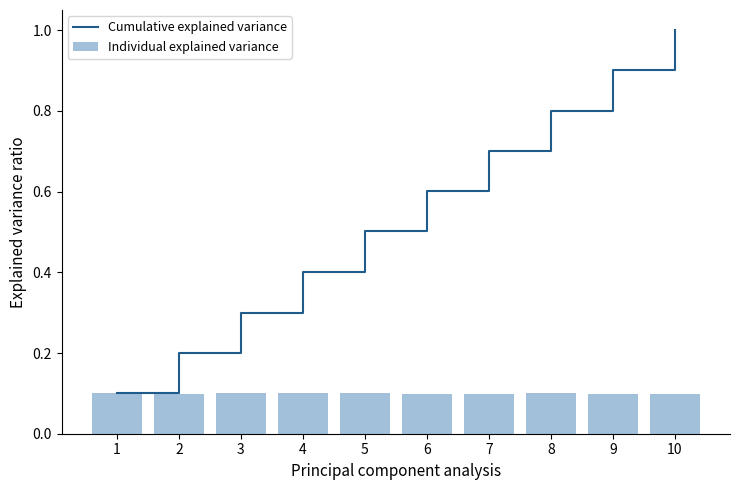

True or false: Cumulative explained variance has a value of 0.6 at 6.

True